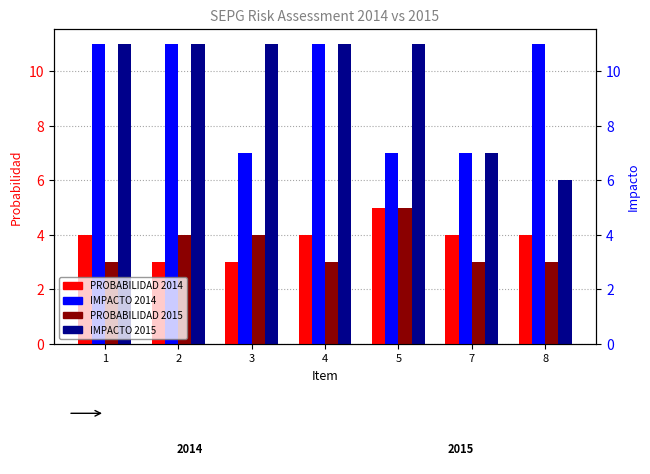

At which label does PROBABILIDAD 2014 reach its peak?

5